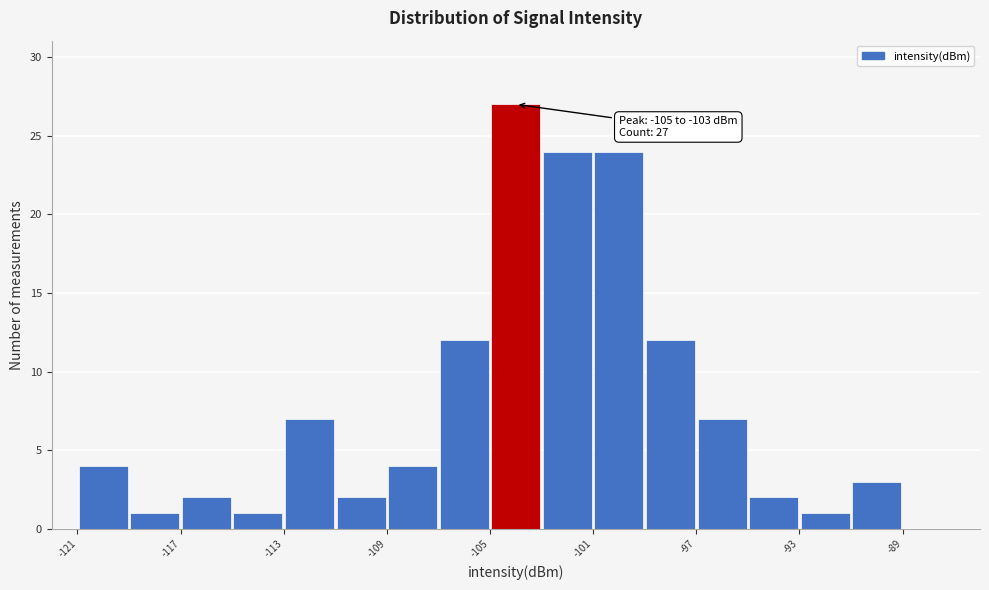

Which range on the x-axis has the tallest bar?

-105 to -103